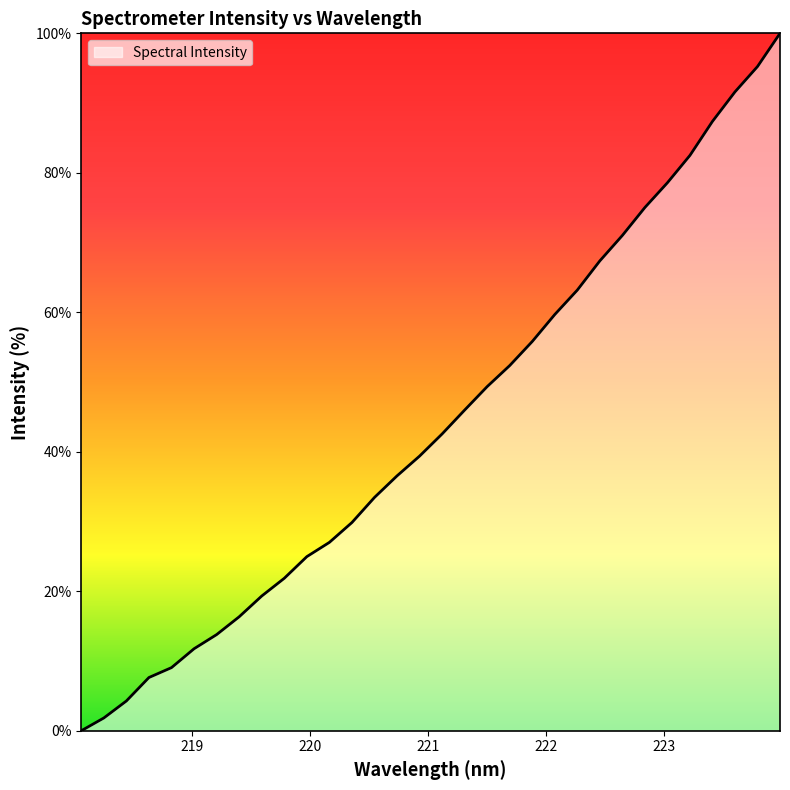

Count the number of data series in this chart.

1